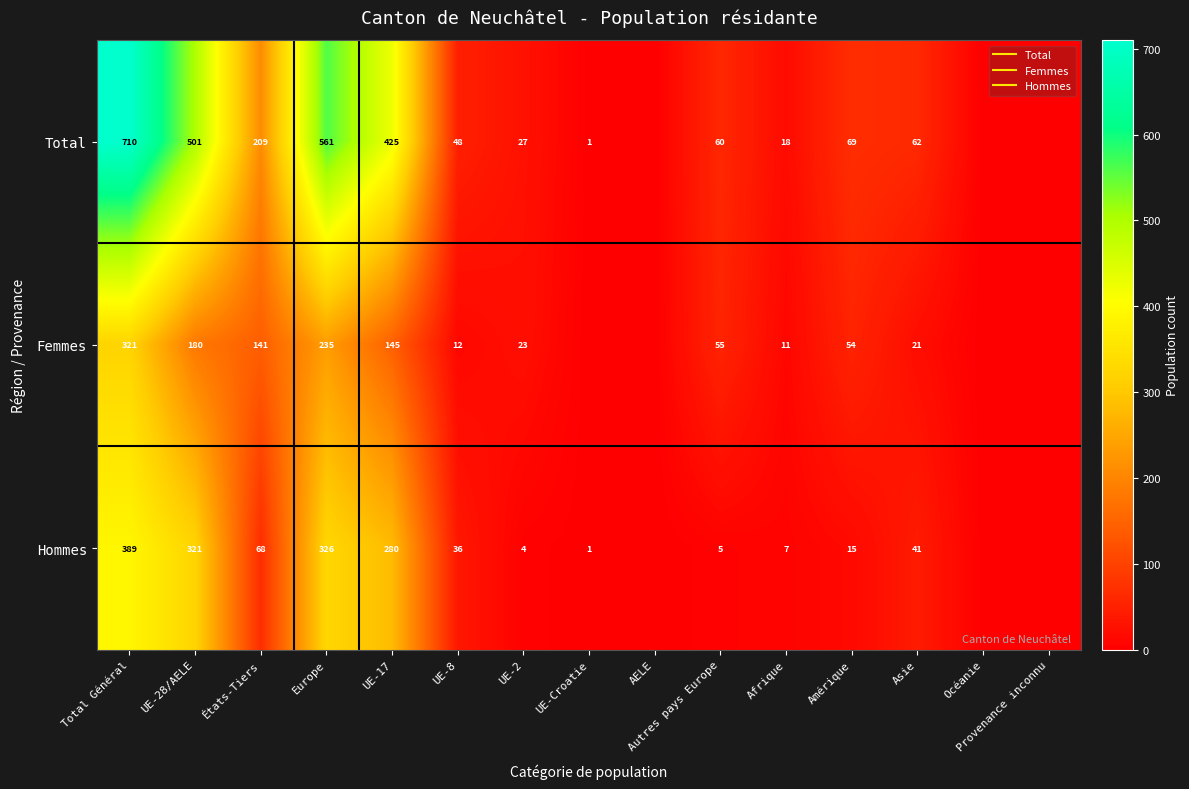

List the series in order of their overall mean, highest first.

Total, Hommes, Femmes